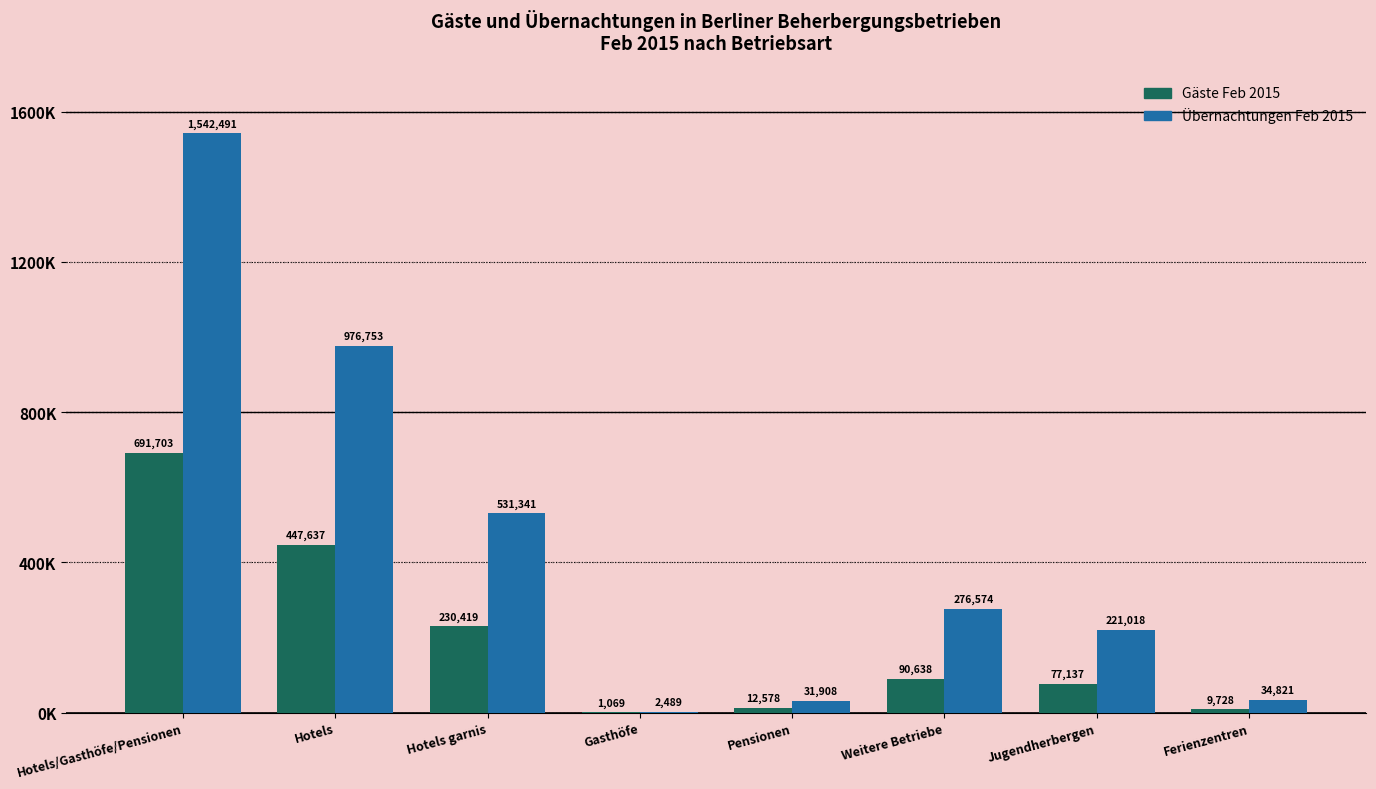

Reading left to right, extract all data points from this chart.

Gäste Feb 2015: 691703	447637	230419	1069	12578	90638	77137	9728
Übernachtungen Feb 2015: 1542491	976753	531341	2489	31908	276574	221018	34821